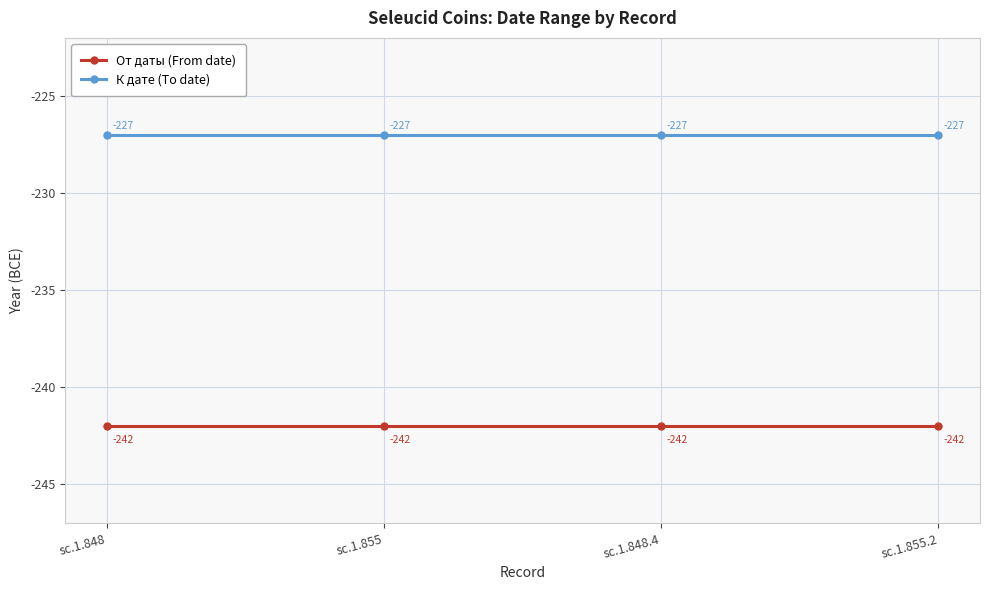

What is the value of the От даты (From date) point at the 2nd from the left?

-242